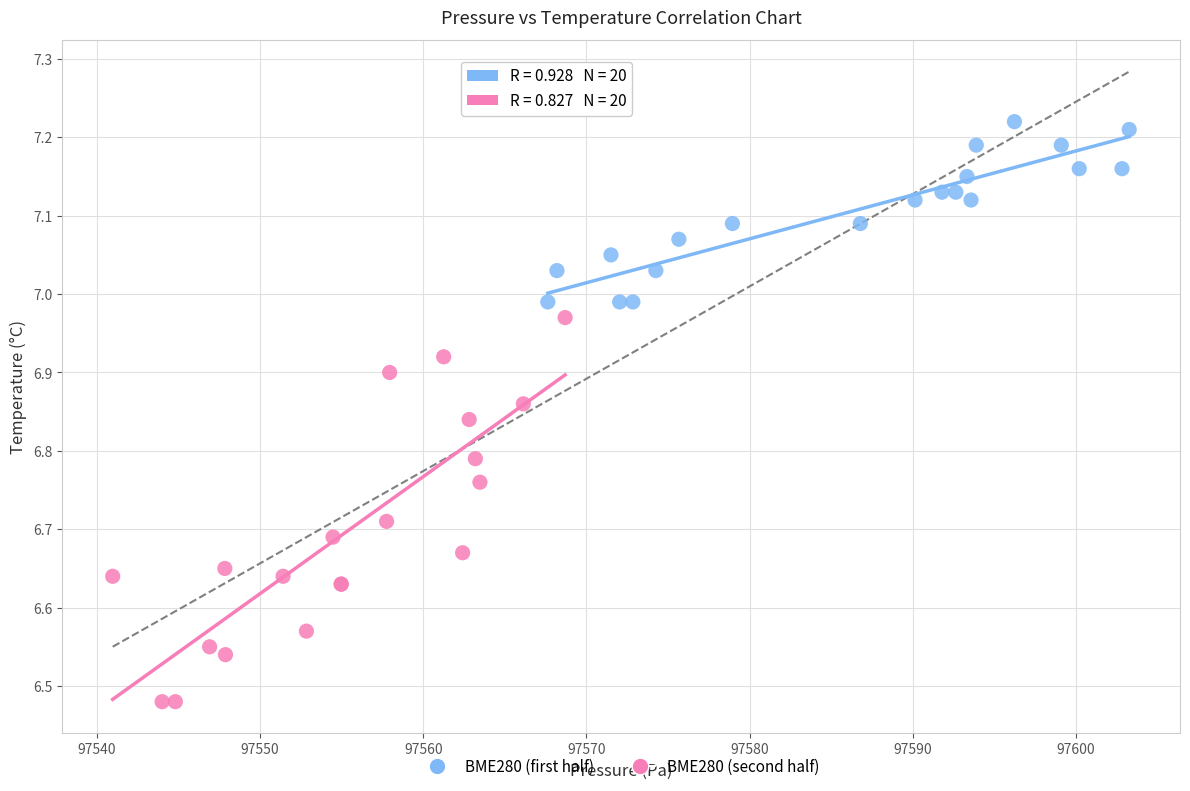

Which series contains the lowest Y value?

BME280 (second half)